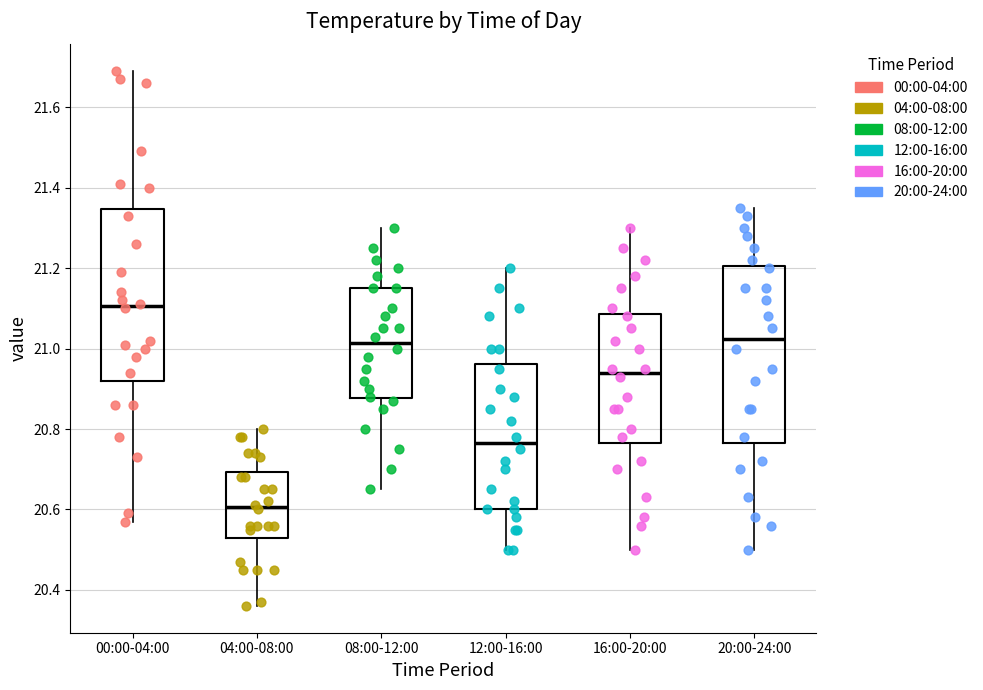

Where does the median line of the box for 12:00-16:00 sit on the y-axis? The values are not printed on the chart, so give them approximately, as read against the axis.

20.76